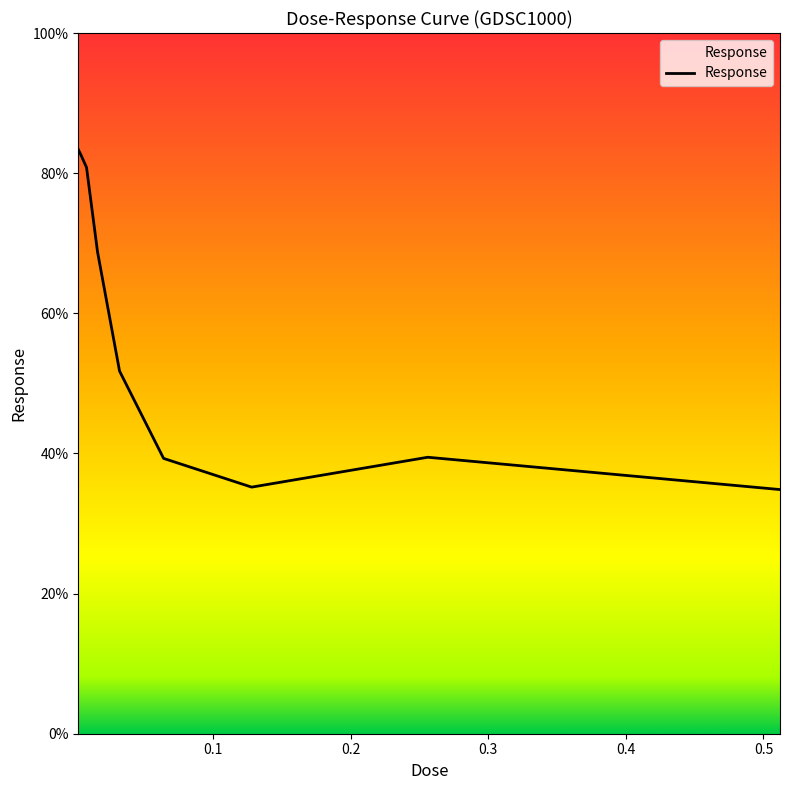

What is the minimum value shown in the chart?

34.8